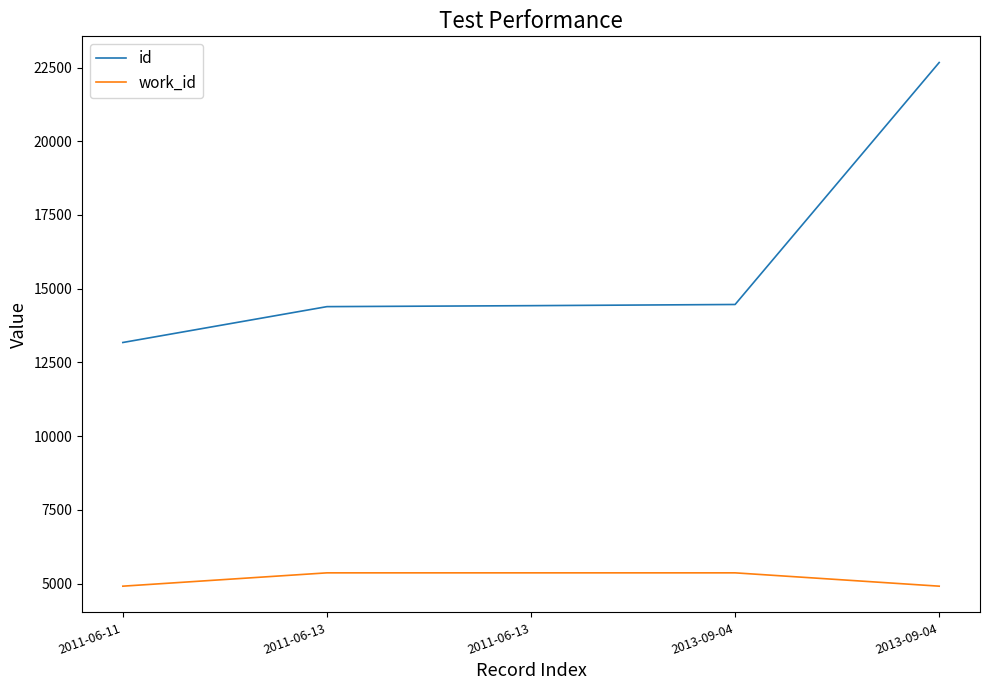

What are all the series names shown in the legend?

id, work_id